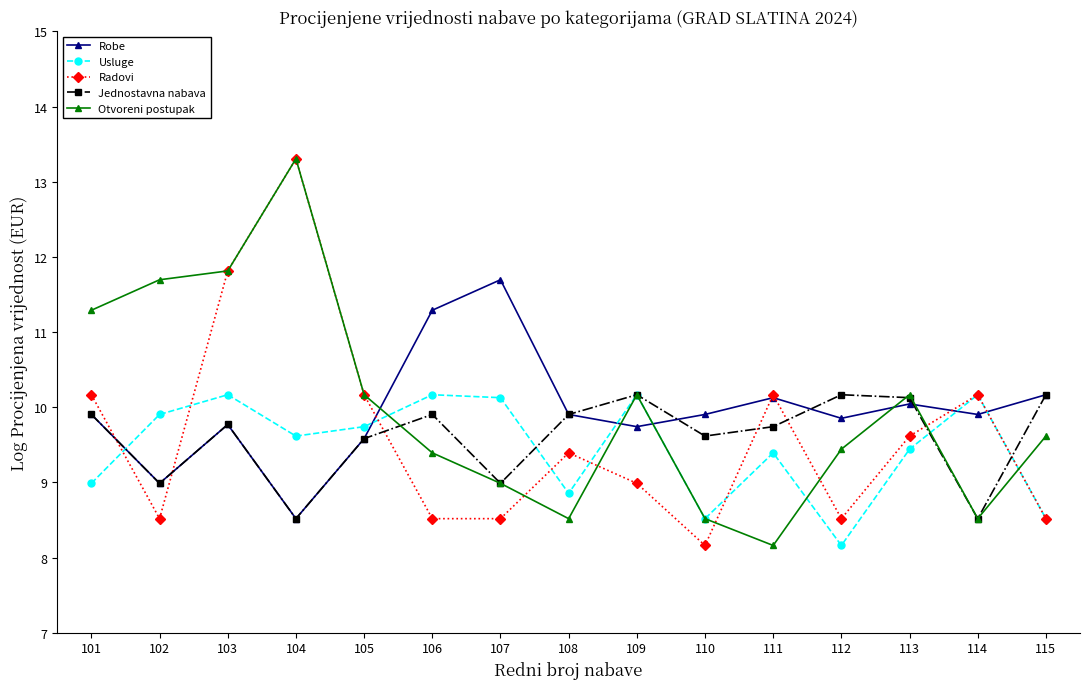

At which label does Radovi first exceed 9?

101